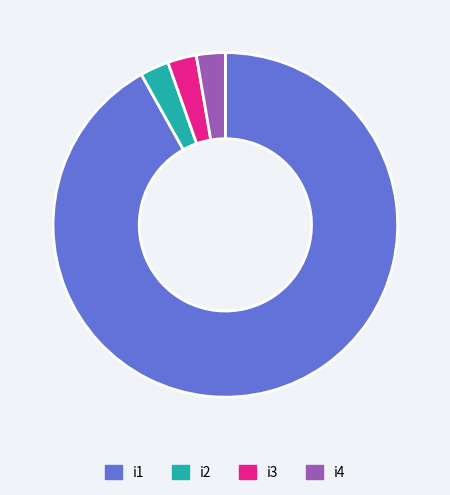

Count the number of slices in the pie.

4